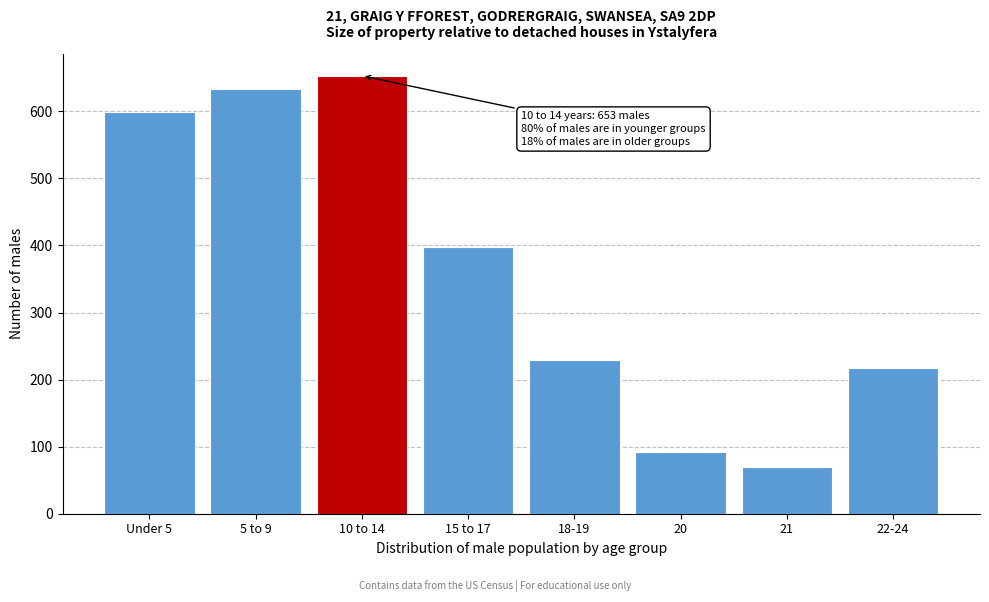

Reading left to right, transcribe all the data shown in this chart.

599	633	653	398	229	92	69	217